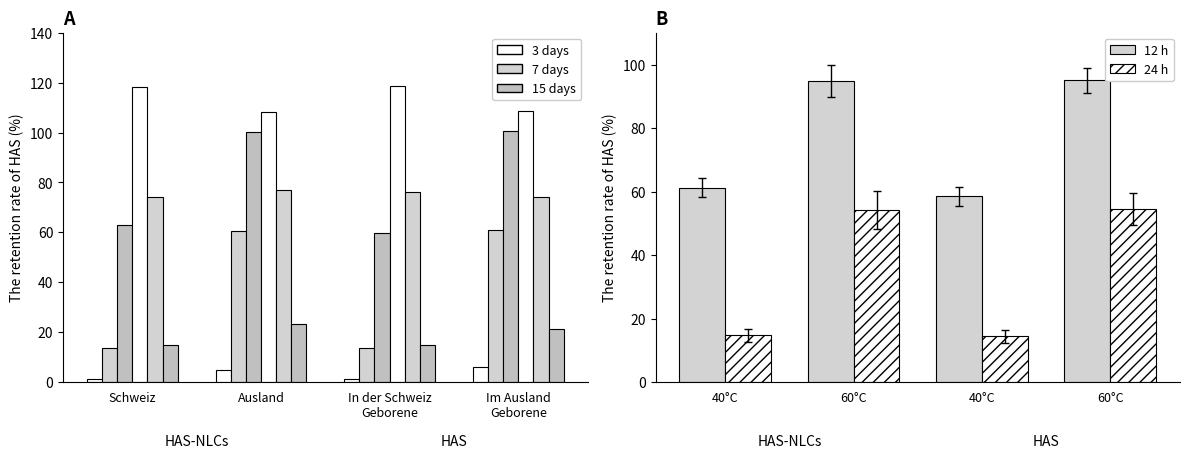

What is the average value of the 12 h series?

77.4